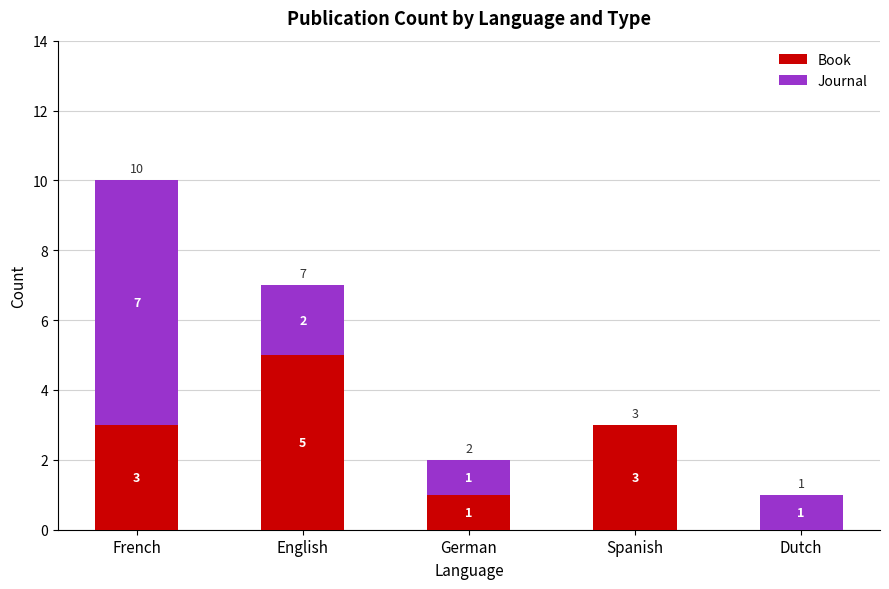

Are the bars horizontal?

No